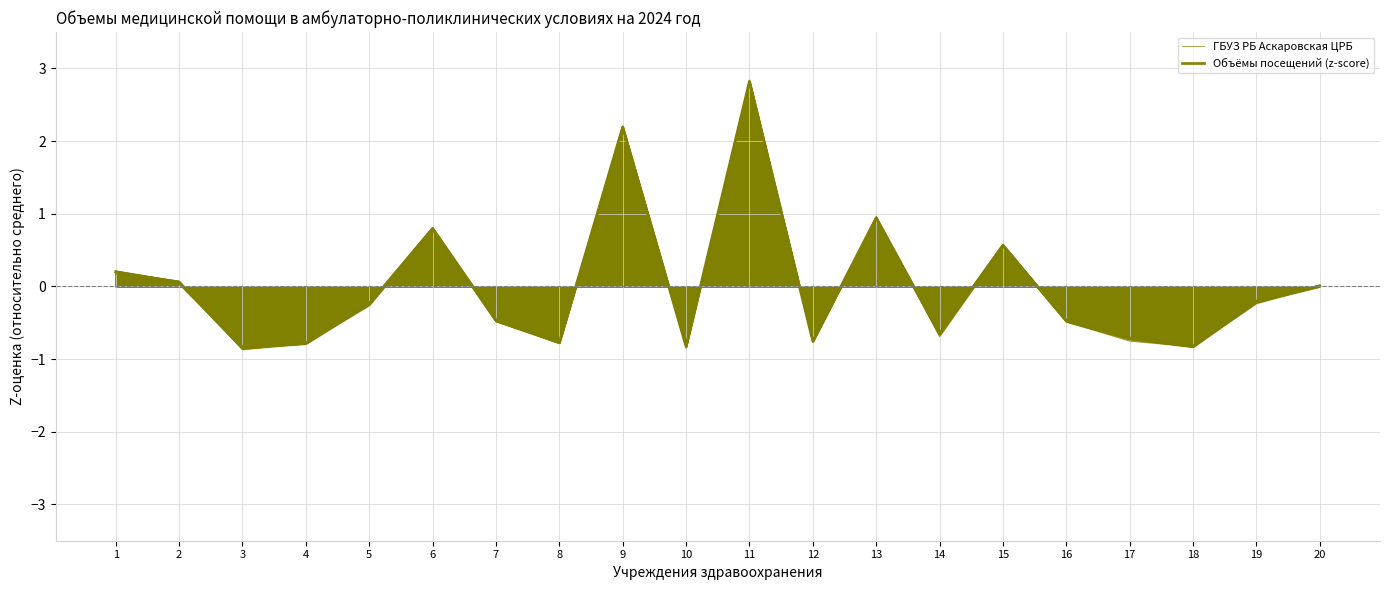

True or false: ГБУЗ РБ Аскаровская ЦРБ and Объёмы посещений (z-score) cross at least once.

True